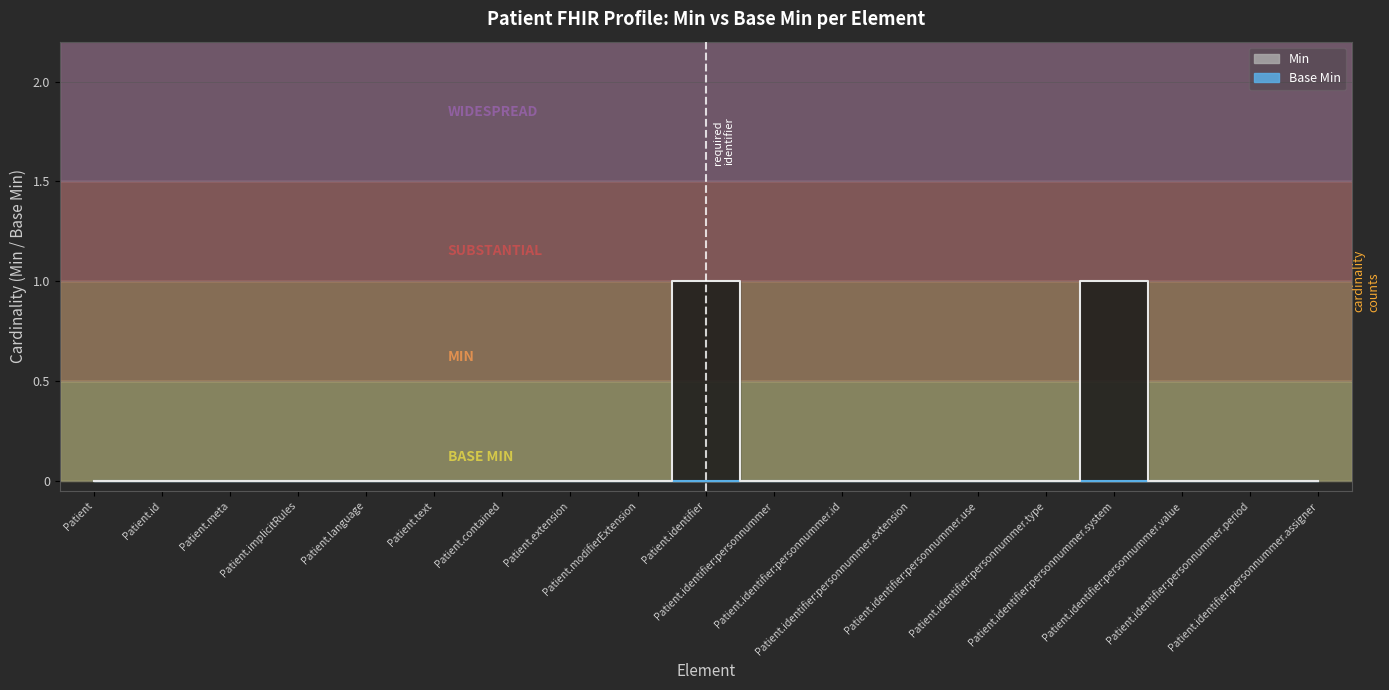

How many data points does each series have?

19